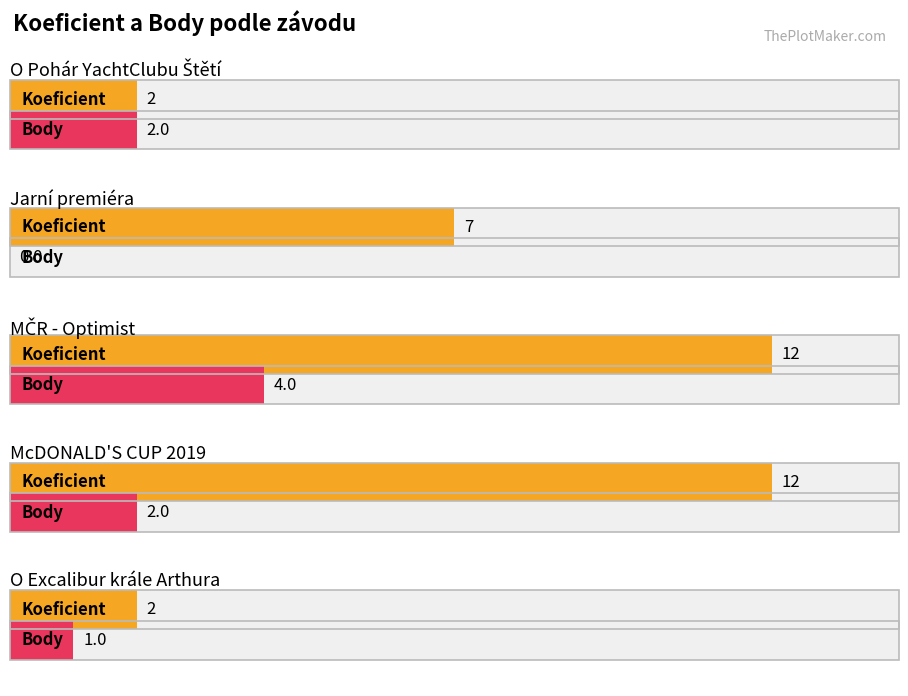

At which label does Body first exceed 2?

MČR - Optimist